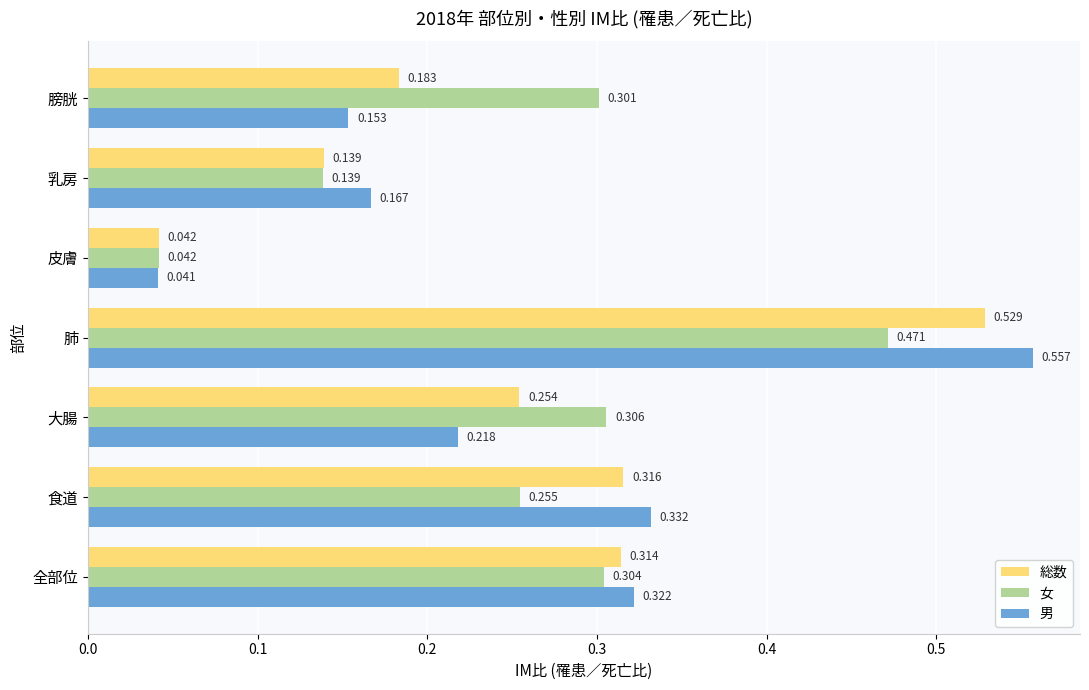

Rank the series at 全部位 from lowest to highest value.

女, 総数, 男